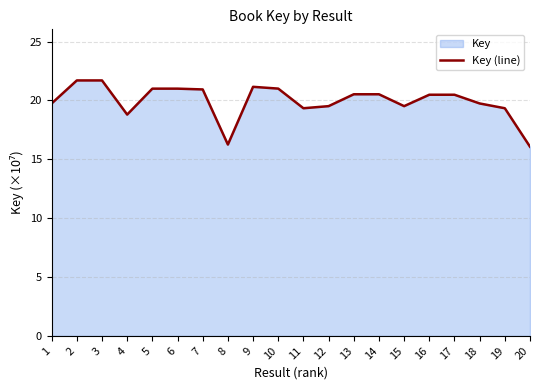

What is the average value?

19.9